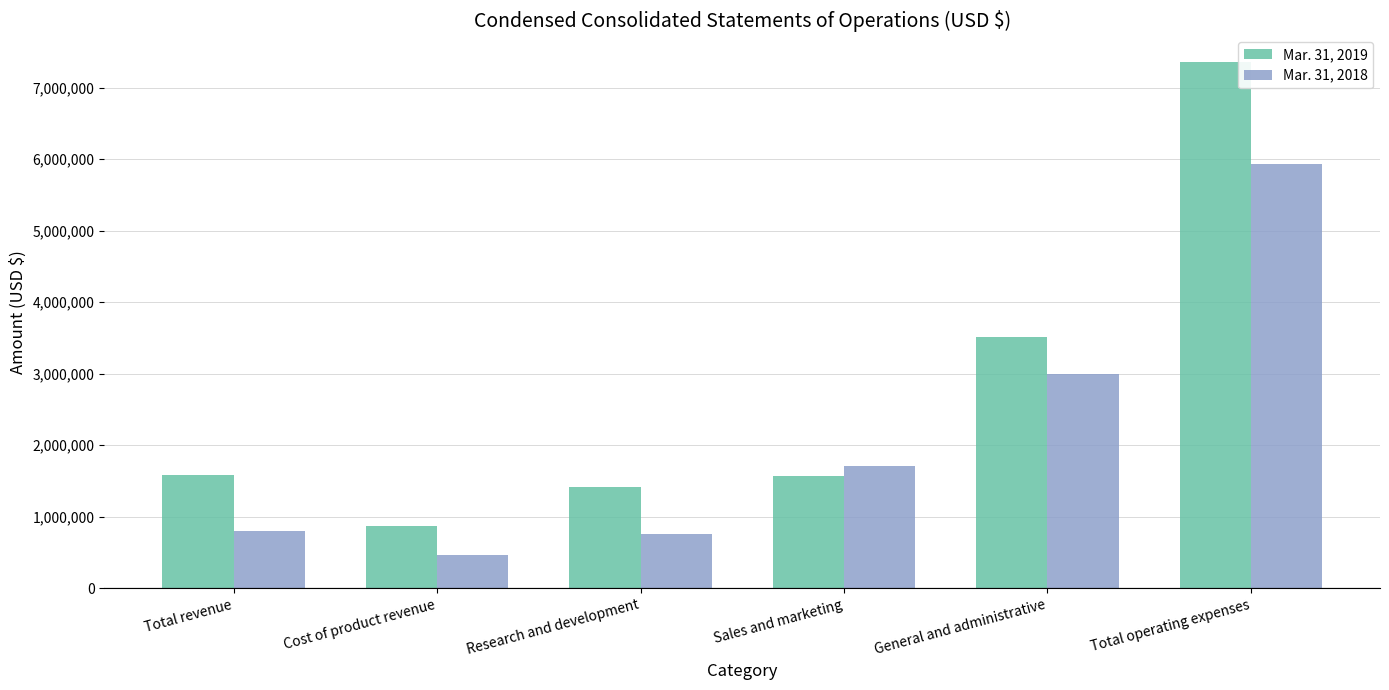

At which label is Mar. 31, 2019 closest to 4114892?

General and administrative